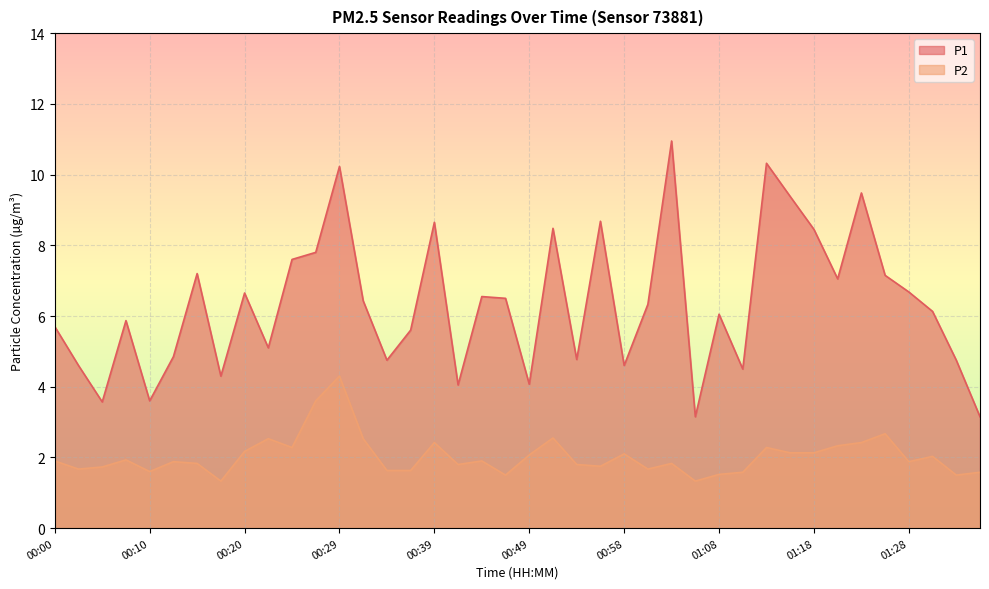

In P2, how many points are lower than both neighbors (excluding endpoints)?

11